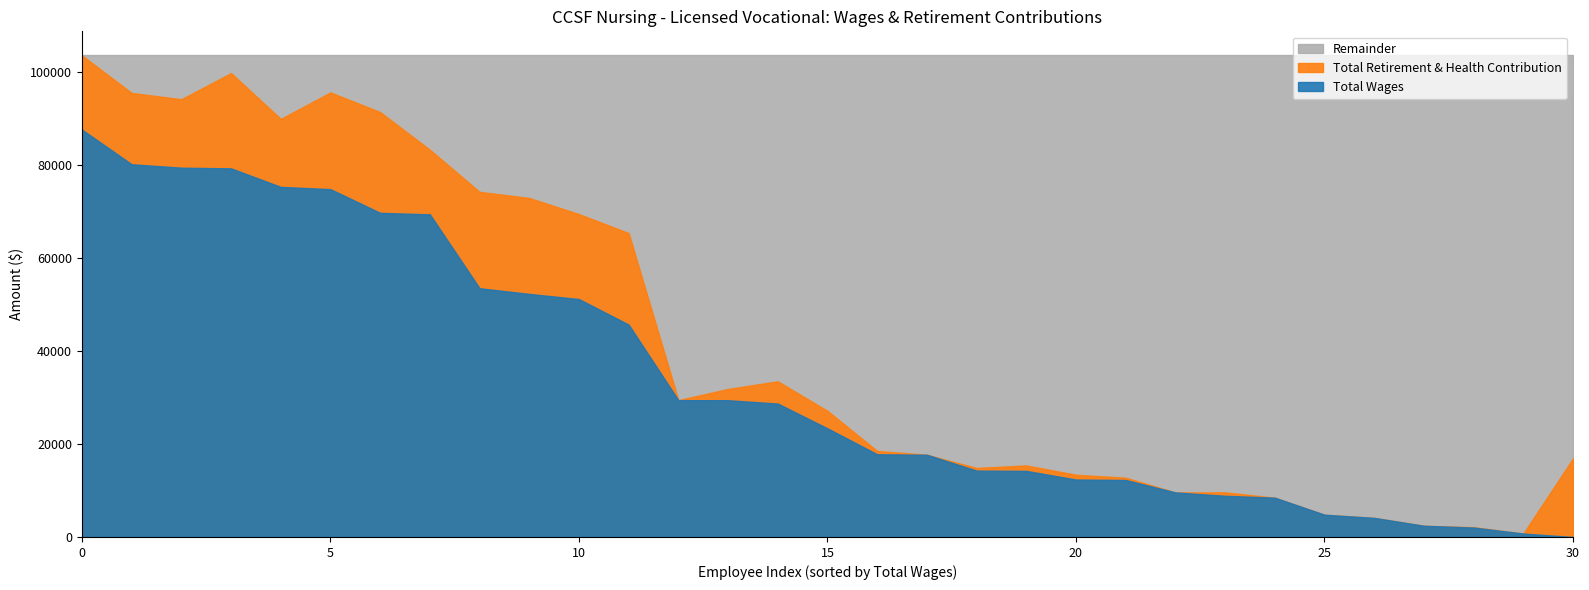

True or false: Total Wages and Total Retirement & Health Contribution intersect in this chart.

True